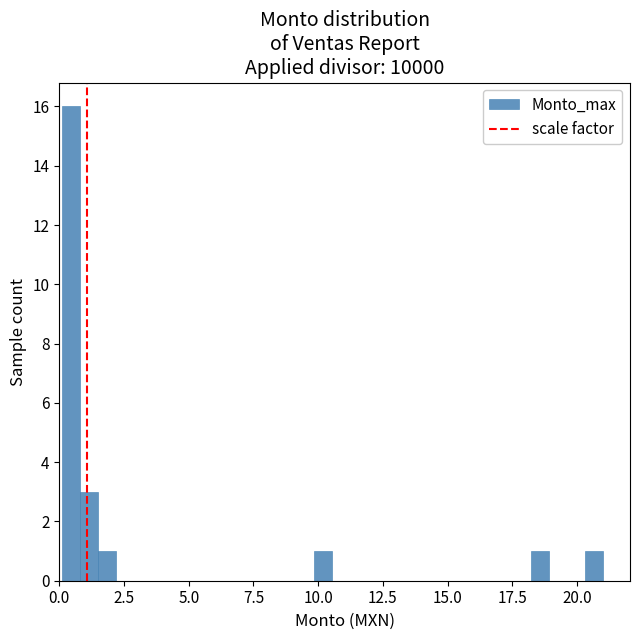

Around what value on the x-axis is the tallest bar? Give the approximate position of its centre, as read against the axis.

0.5